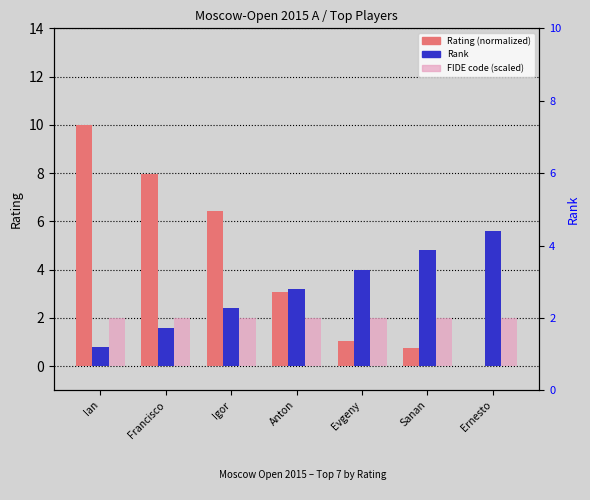

The value of Rating at Ian is 10.0. True or false?

True